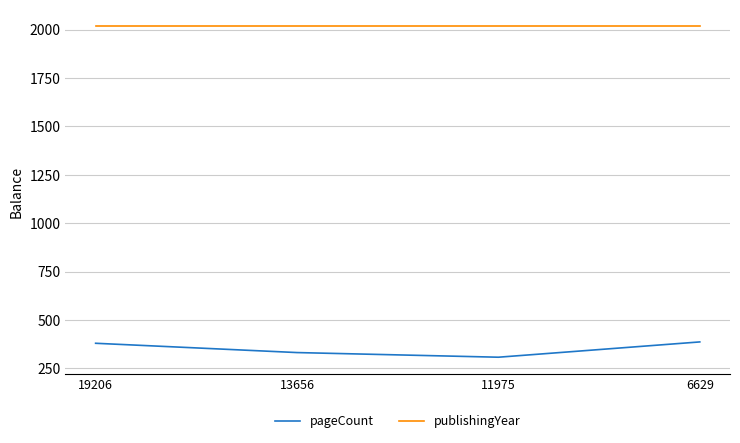

Is the value of pageCount at 6629 greater than the value of publishingYear at 11975?

No